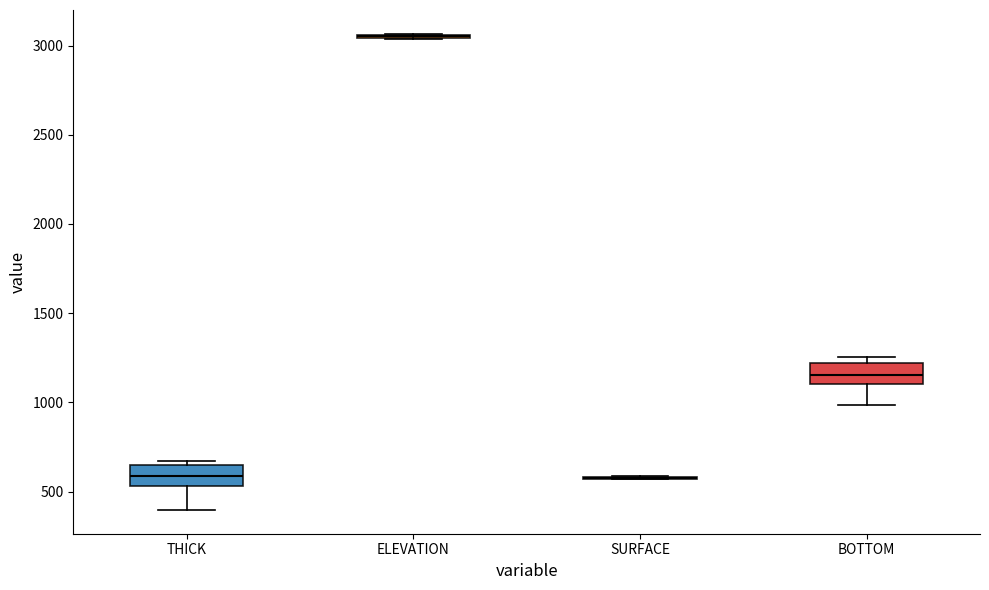

Reading left to right, transcribe this box plot: for each box, give where its median line is, the range the box spans, and where its two whiskers end, as read against the y-axis. The values are not printed on the chart, so give them approximately, as read against the axis.

THICK: median 600, box 550 to 650, whiskers 400 to 650 (just above the box's upper edge)
ELEVATION: box collapsed to a line at 3050, whiskers 3050 to 3050
SURFACE: box collapsed to a line at 600, whiskers 550 to 600
BOTTOM: median 1150, box 1100 to 1200, whiskers 1000 to 1250